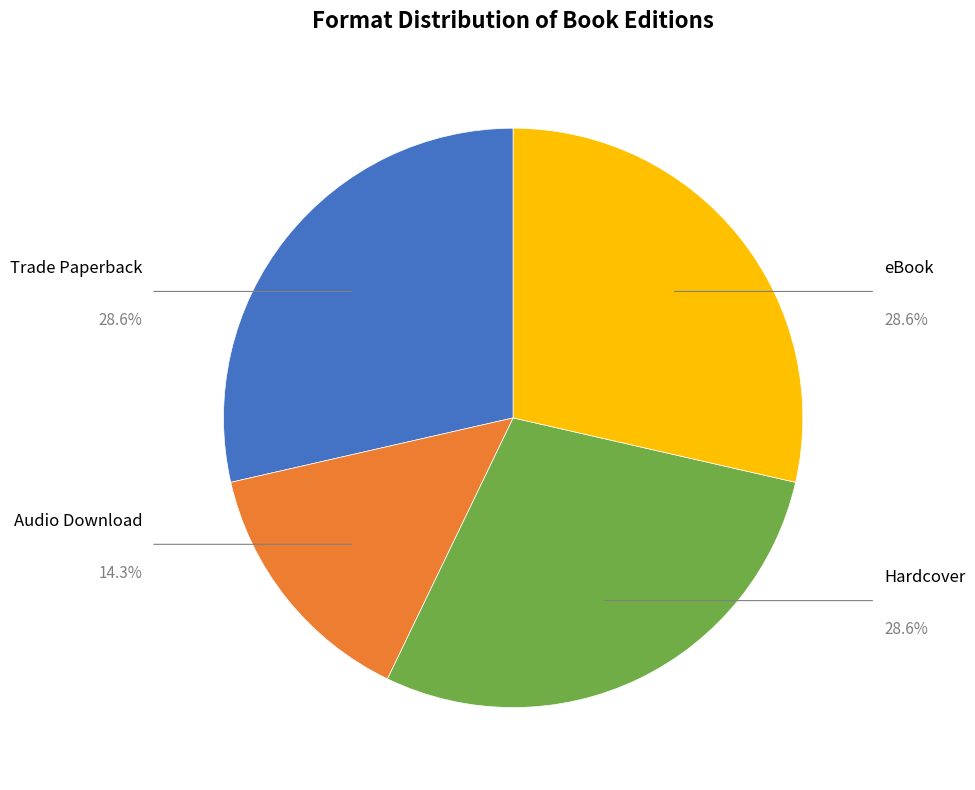

Count the number of slices in the pie.

4